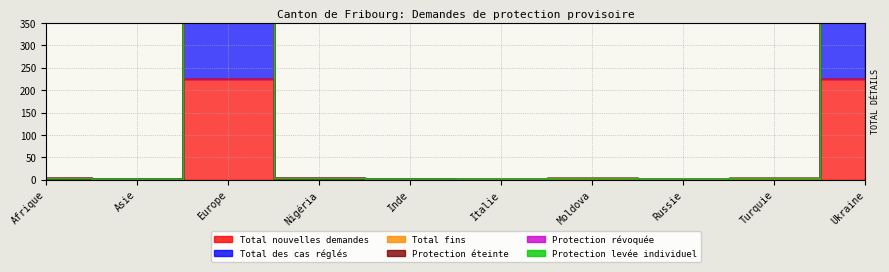

Reading left to right, list all the values displayed in this chart.

Total nouvelles demandes: Afrique=2	Asie=0	Europe=225	Nigéria=2	Inde=0	Italie=0	Moldova=0	Russie=0	Turquie=0	Ukraine=225
Total des cas réglés: Afrique=3	Asie=1	Europe=657	Nigéria=3	Inde=1	Italie=1	Moldova=2	Russie=1	Turquie=2	Ukraine=651
Total fins: Afrique=3	Asie=1	Europe=774	Nigéria=3	Inde=1	Italie=2	Moldova=3	Russie=2	Turquie=3	Ukraine=764
Protection éteinte: Afrique=3	Asie=1	Europe=776	Nigéria=3	Inde=1	Italie=2	Moldova=3	Russie=2	Turquie=3	Ukraine=766
Protection révoquée: Afrique=3	Asie=1	Europe=538	Nigéria=3	Inde=1	Italie=0	Moldova=1	Russie=0	Turquie=1	Ukraine=536